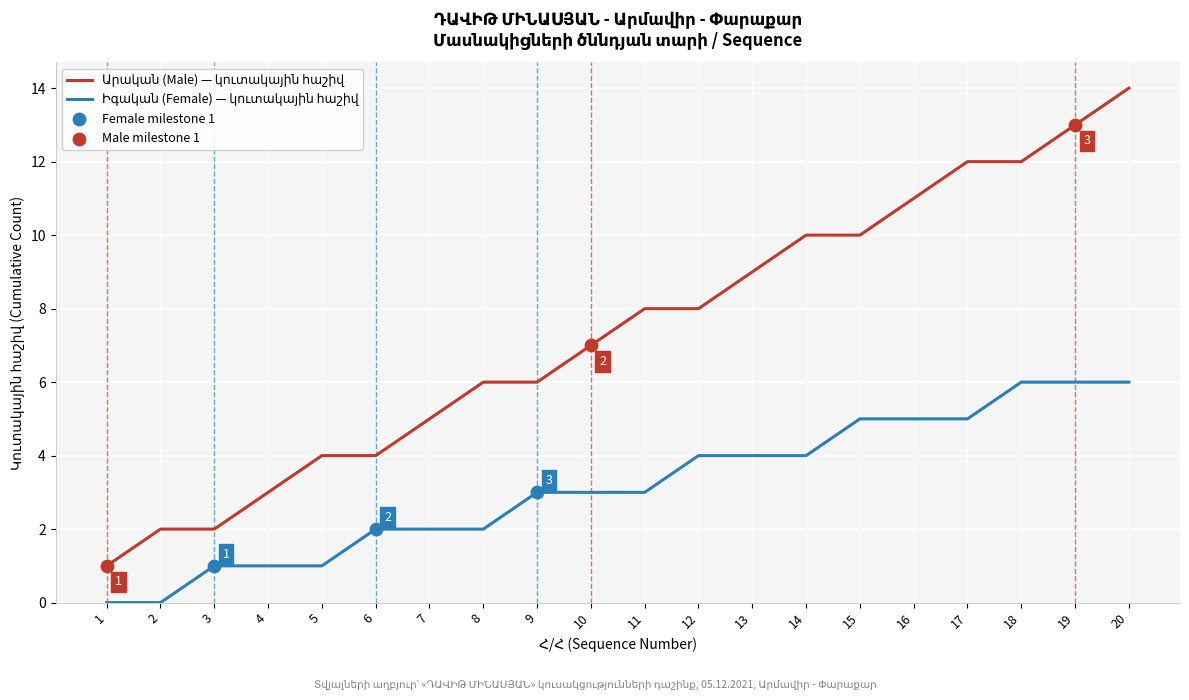

Which label corresponds to the largest value in the chart?

20